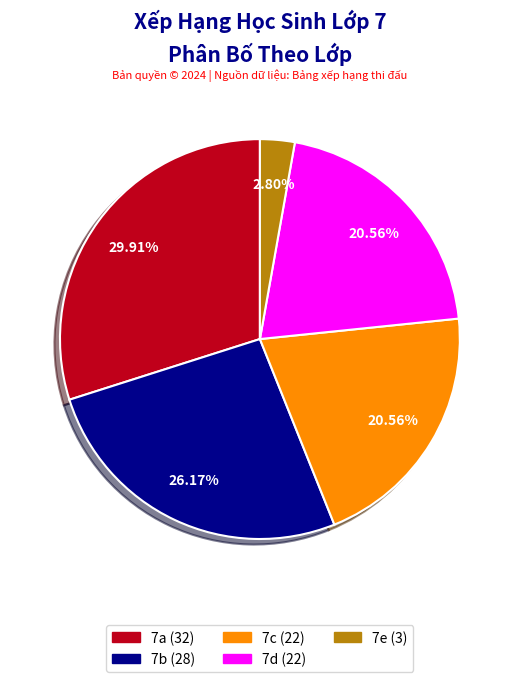

Count the number of slices in the pie.

5